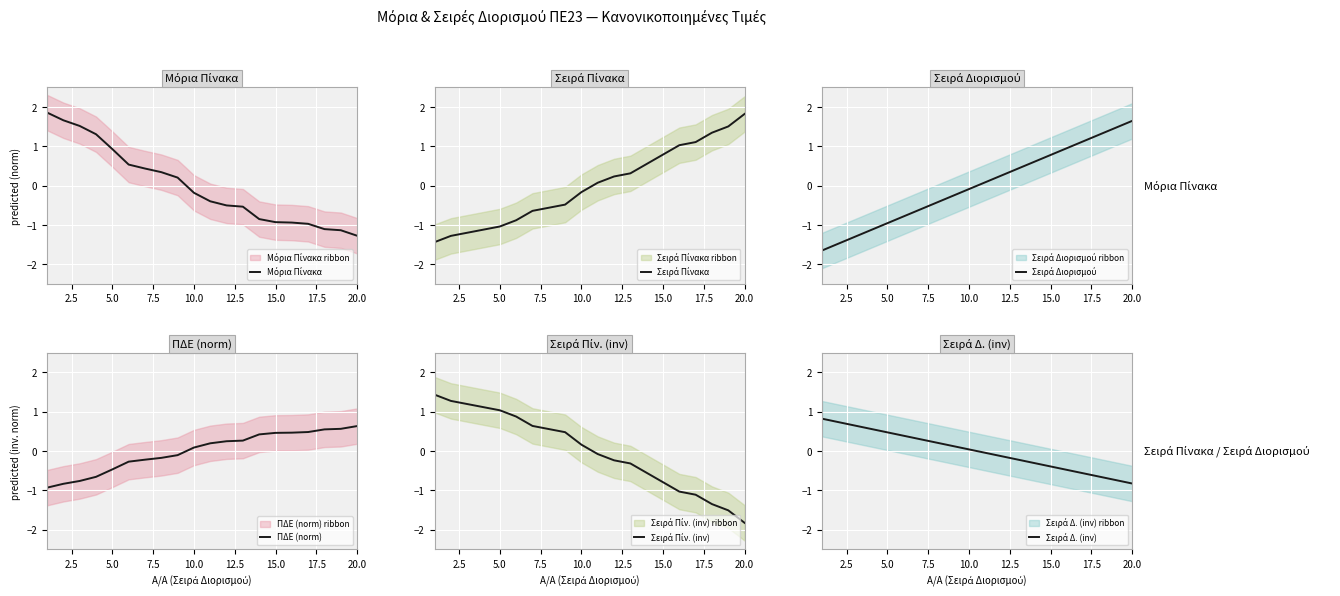

Which series has the largest range (max minus min)?

Σειρά Διορισμού